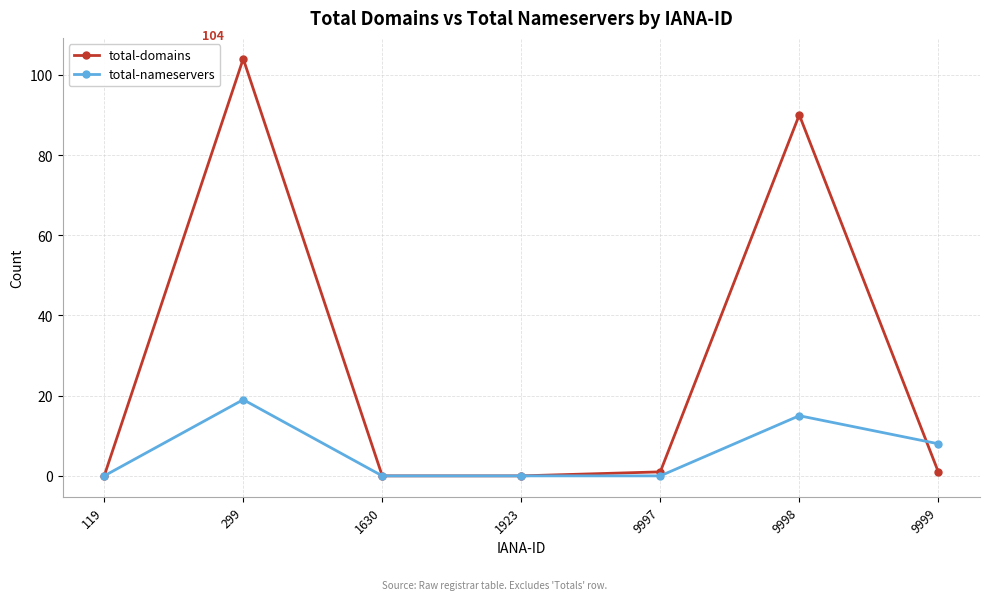

What is the difference between the maximum and second lowest values in the total-domains series?

104